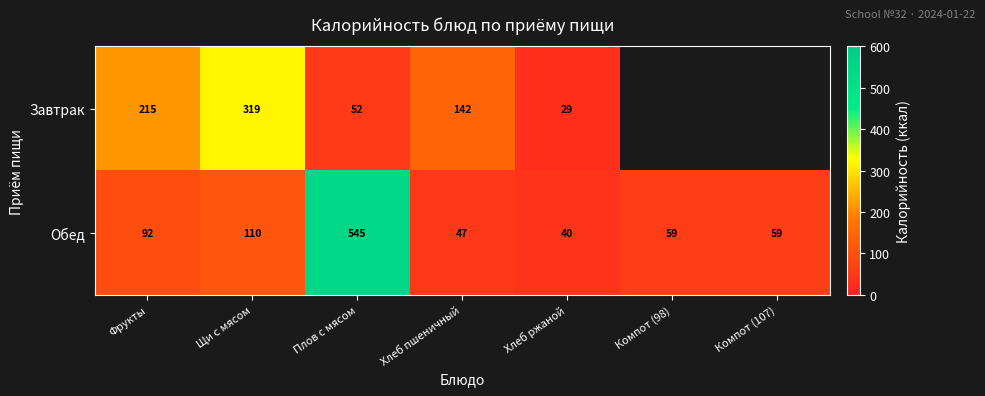

What is the sum of the Обед values at Хлеб пшеничный and Компот (98)?

106.0